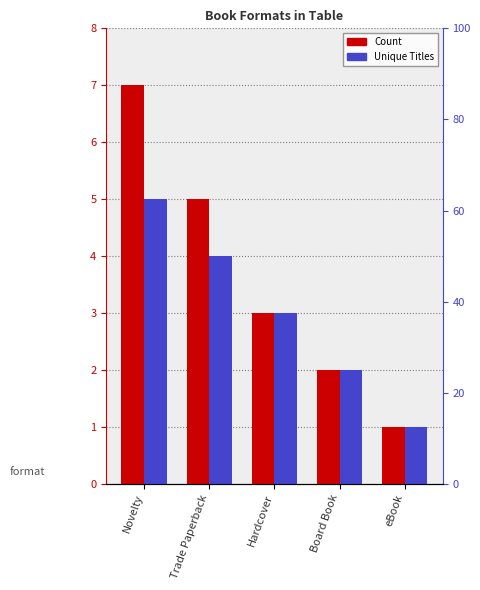

What is the approximate value of Unique_Titles at Board Book?

2